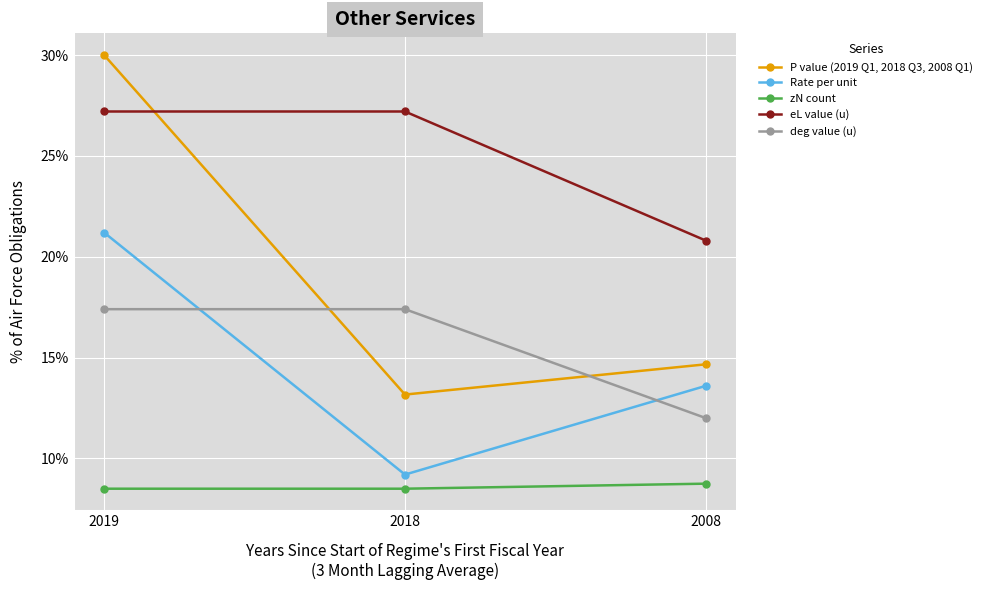

Does the chart display data point markers on the line(s)?

Yes